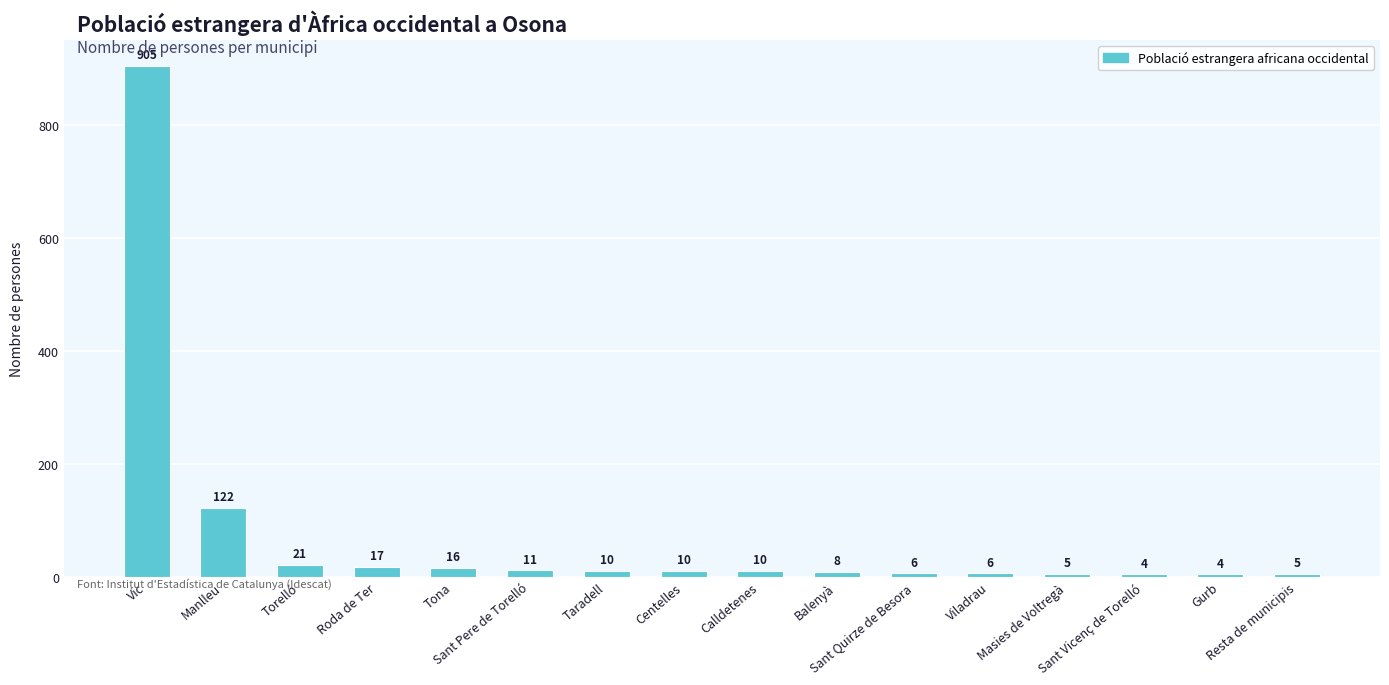

What is the label of the 6th bar from the left?

Sant Pere de Torelló